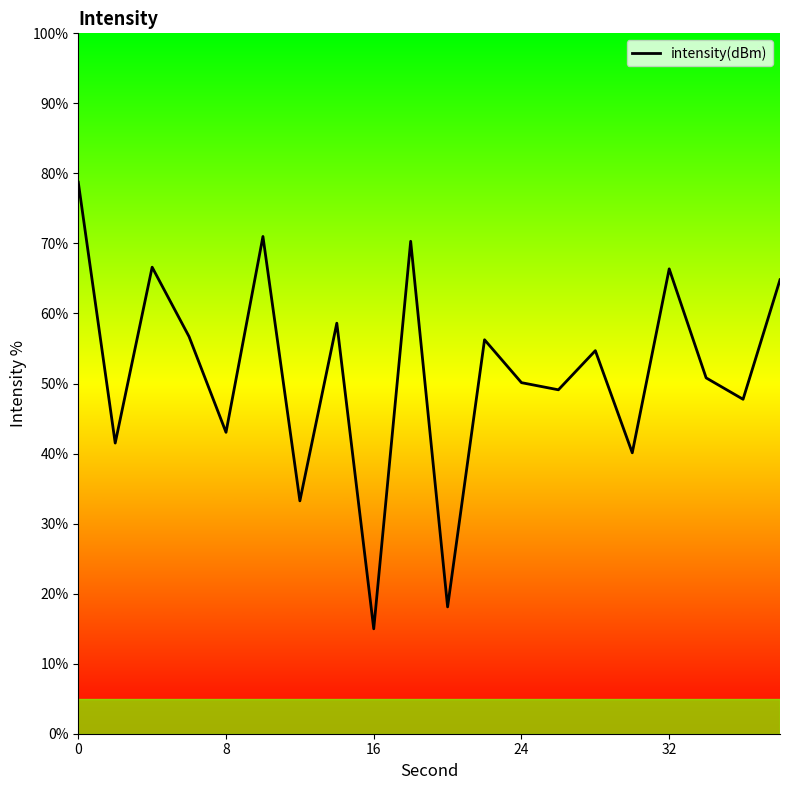

What is the greatest value displayed?

78.7